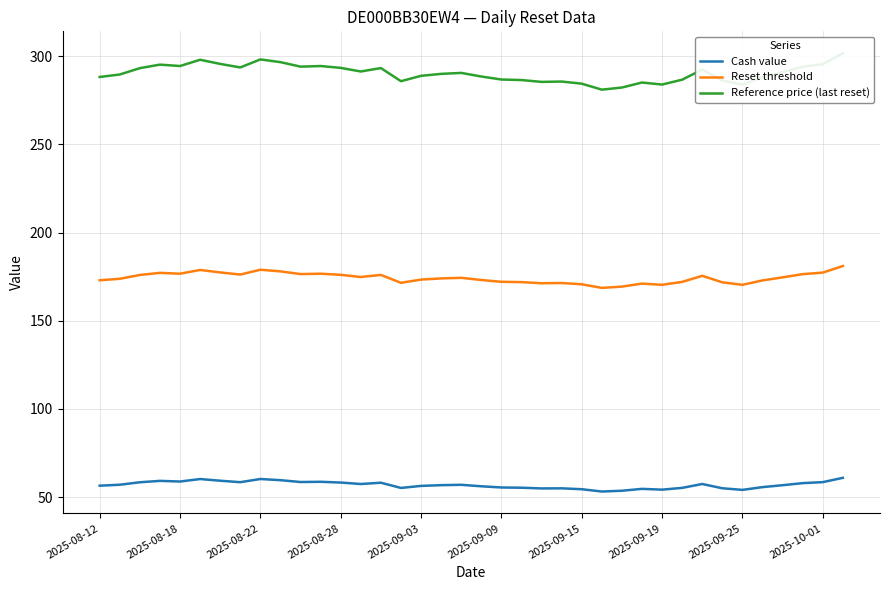

What is the lowest value of the Cash value series?

53.1